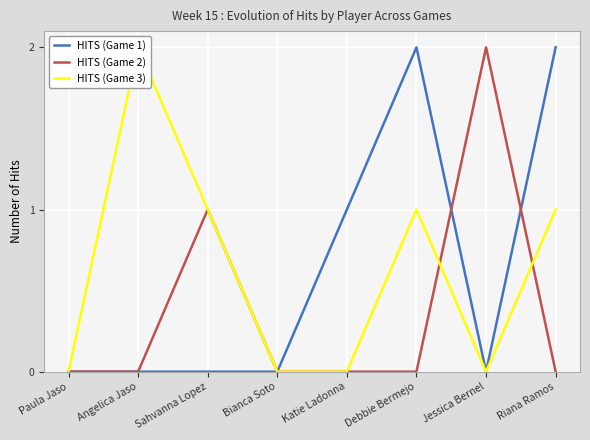

At Sahvanna Lopez, list the series in order from smallest to largest.

HITS (Game 1), HITS (Game 2), HITS (Game 3)